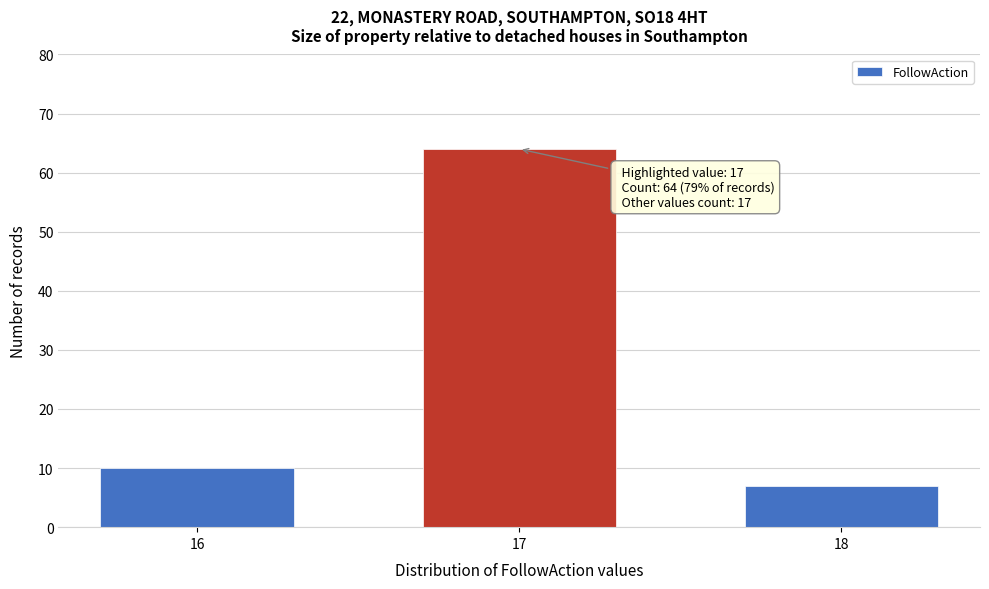

Reading right to left, list all the values displayed in this chart.

7	64	10